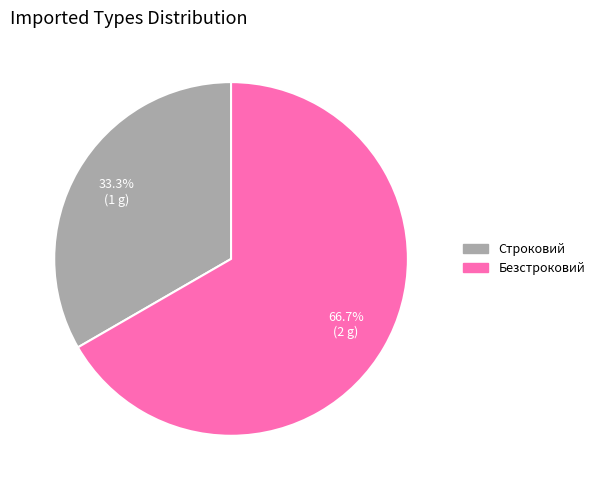

What percentage is the Безстроковий slice, to the nearest percent?

67%